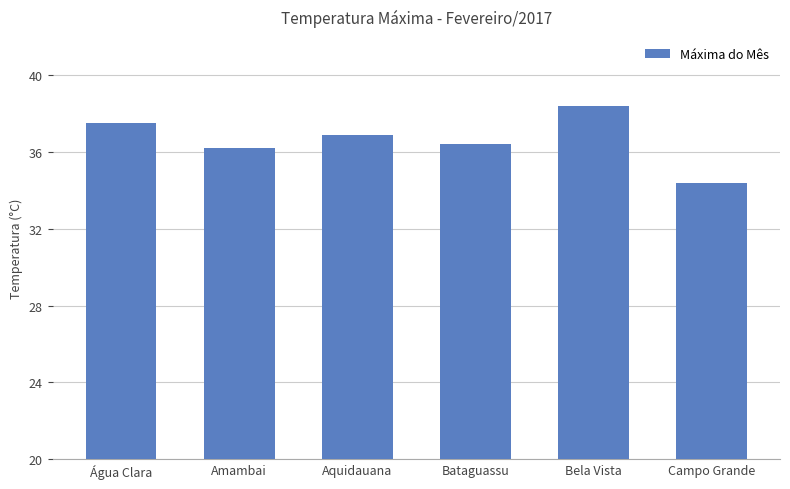

What is the maximum value shown in the chart?

38.4